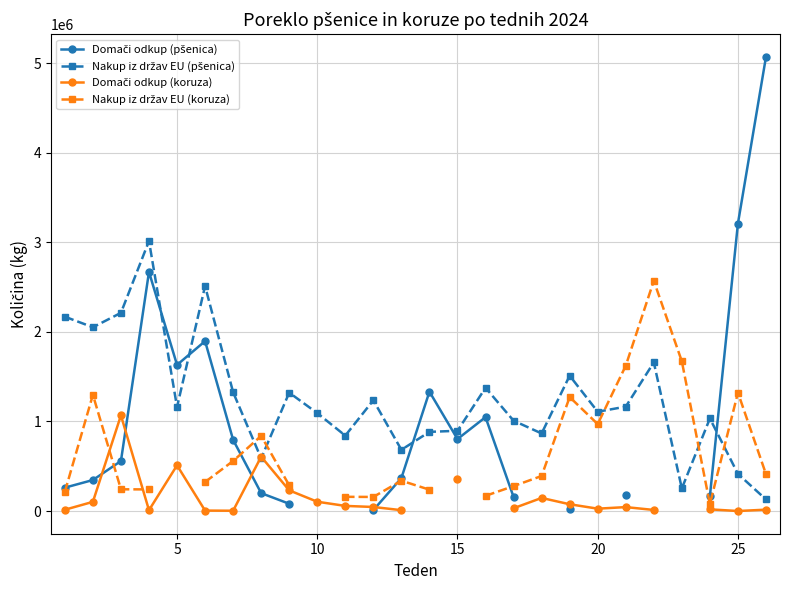

How many times do Nakup iz držav EU (koruza) and Domači odkup (pšenica) cross each other?

5